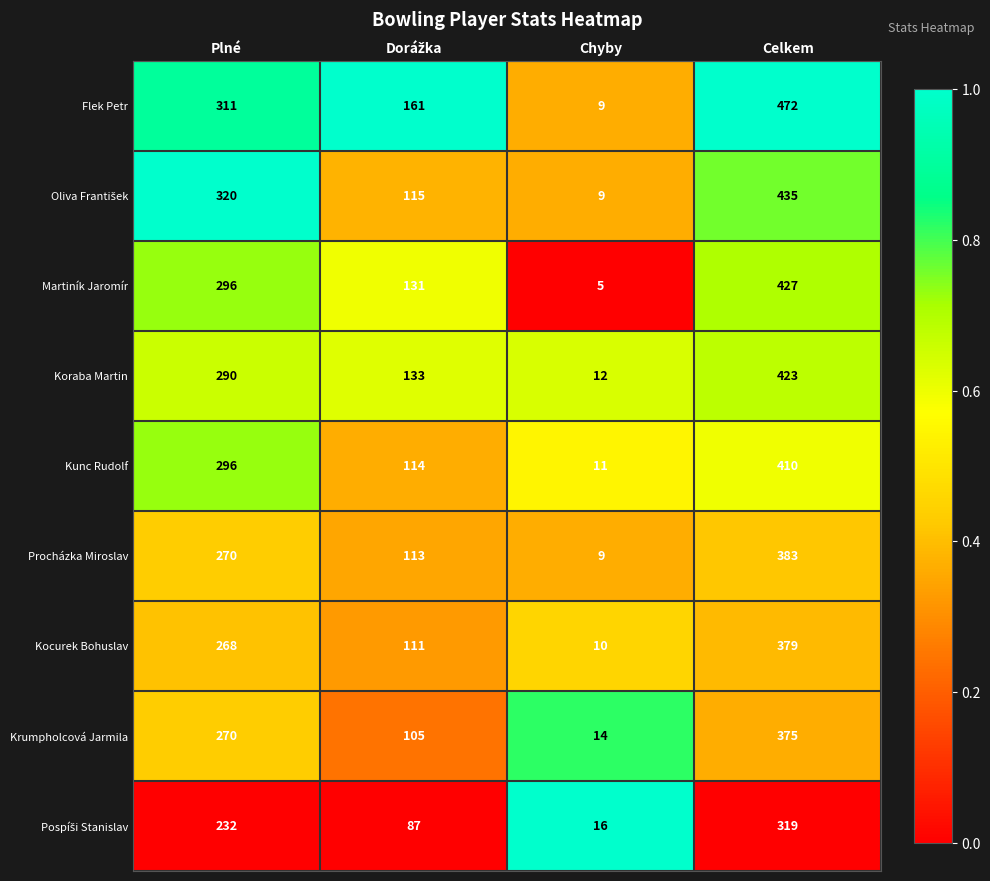

What is the total value across all series at Celkem?

3623